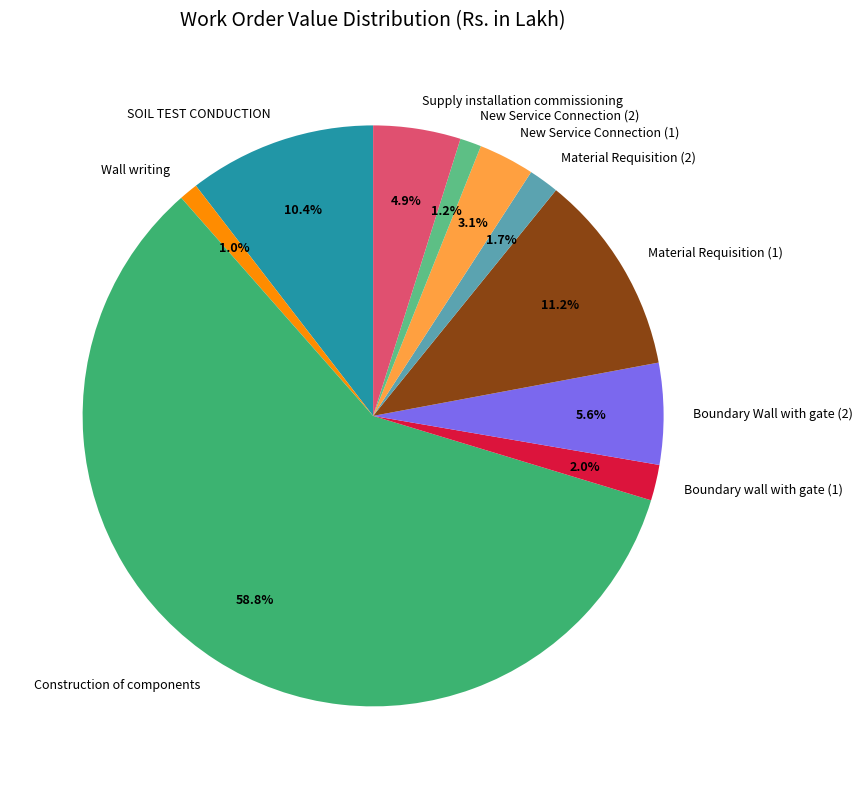

Is it true that New Service Connection (2) is 11% of the pie?

False